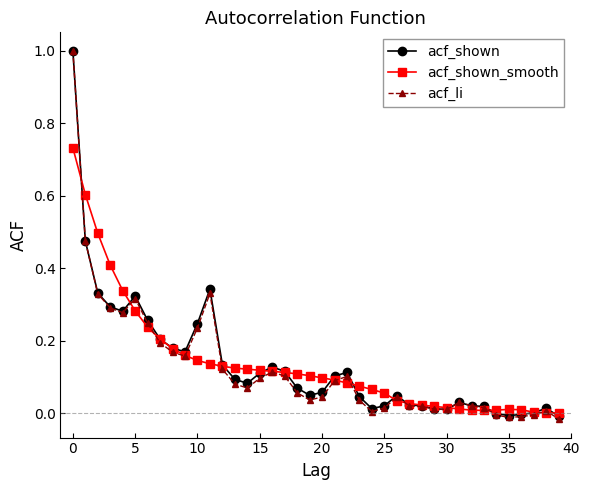

Which series has the widest spread of values?

acf_li